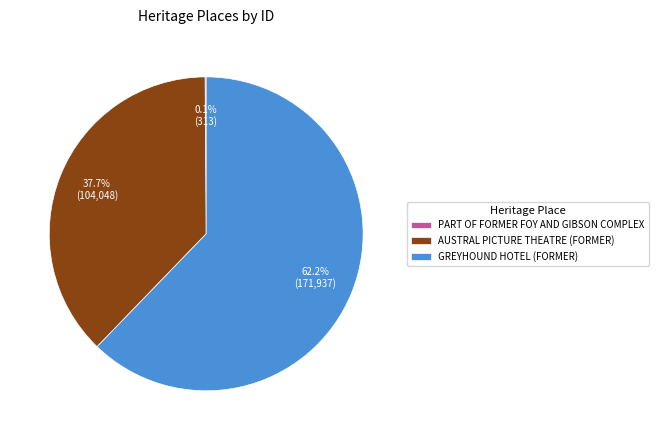

Which slice is the largest?

GREYHOUND HOTEL (FORMER)